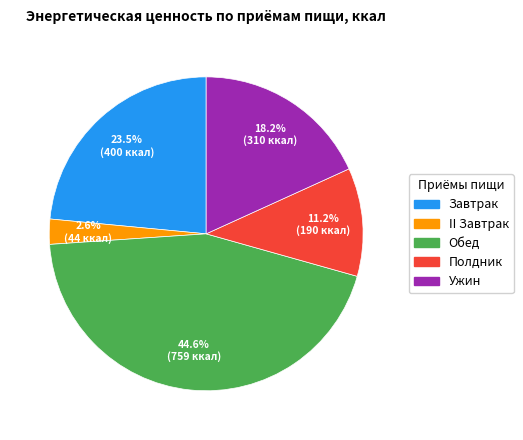

Which has a higher value, Ужин or II Завтрак?

Ужин